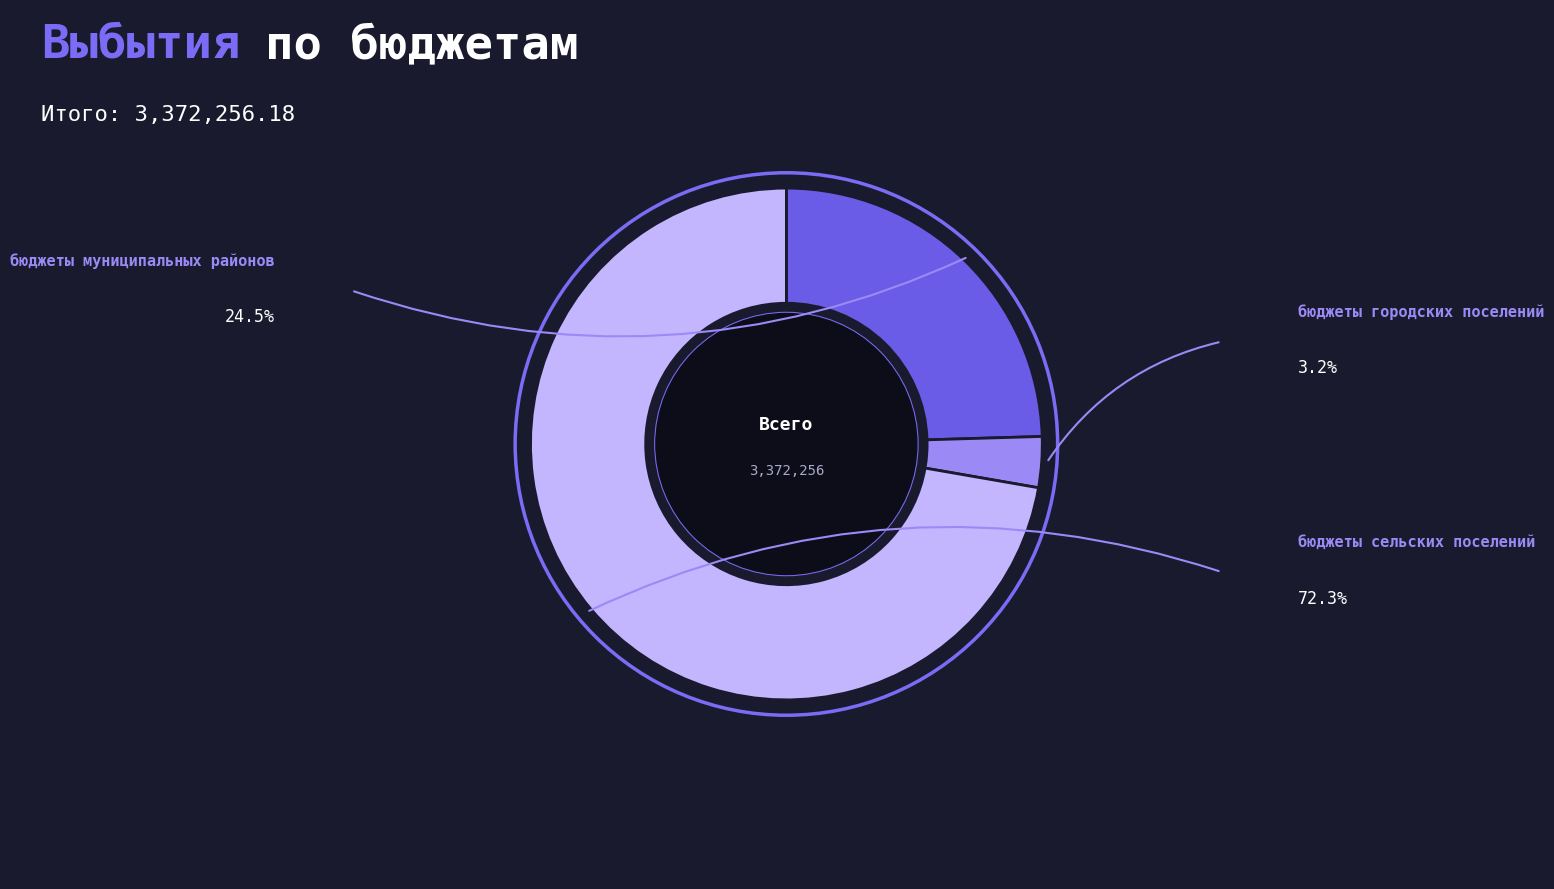

Is the sum of бюджеты муниципальных районов and бюджеты сельских поселений greater than half?

Yes